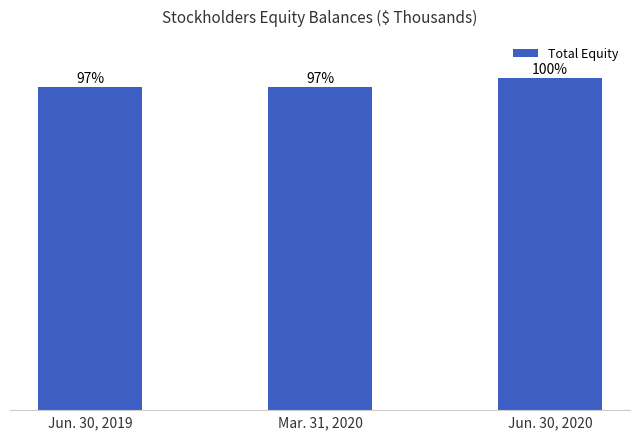

What is the difference between the values at Jun. 30, 2019 and Jun. 30, 2020?

7183